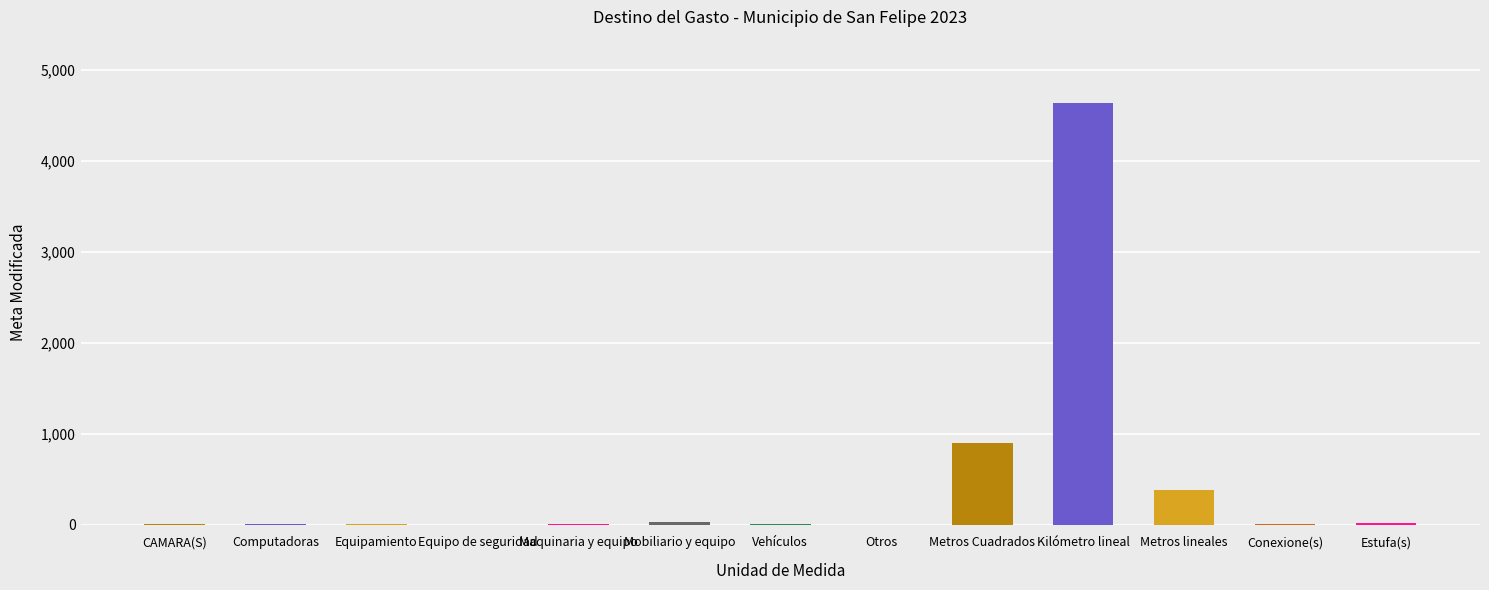

At which label is the value closest to 2319?

Metros Cuadrados